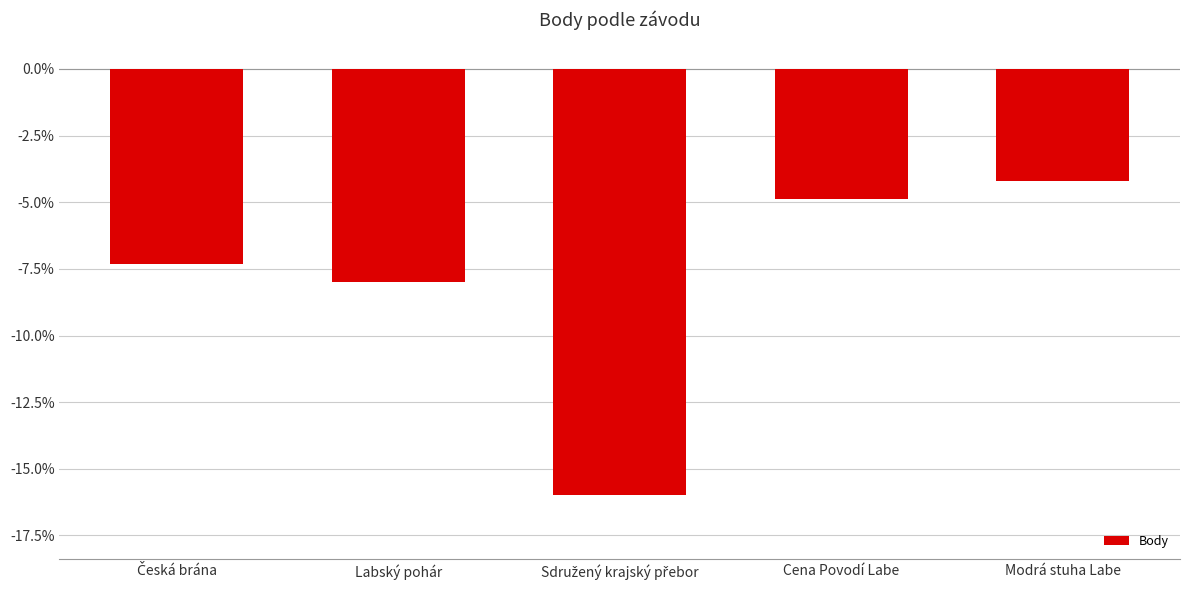

Is it true that the value at Cena Povodí Labe is -4.9?

True